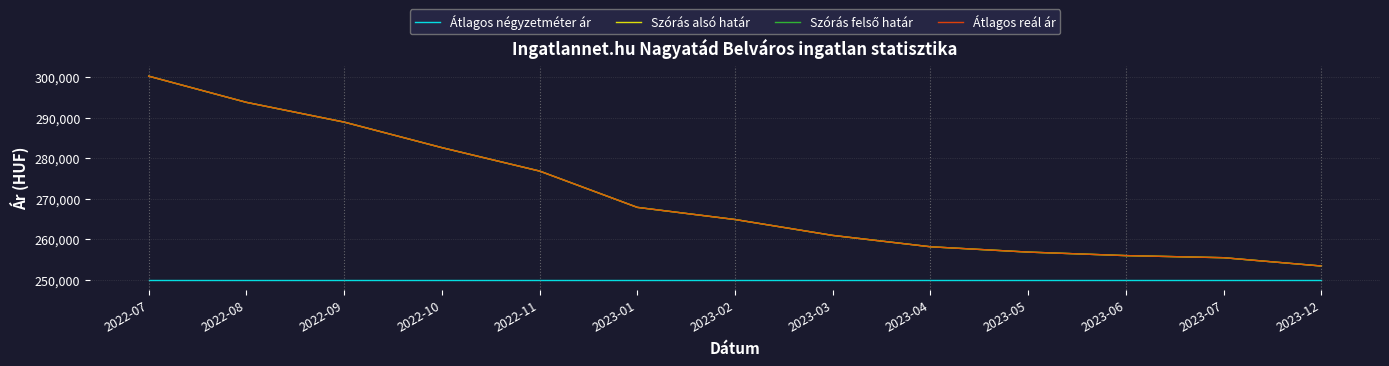

What is the minimum value for Átlagos négyzetméter ár?

250000